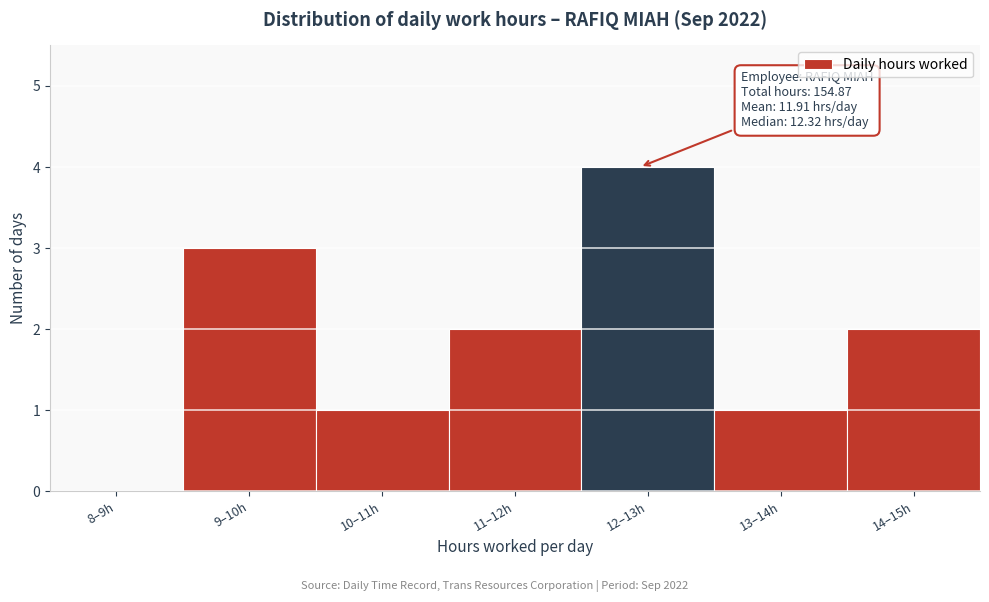

Reading right to left, extract all data points from this chart.

14–15h=2	13–14h=1	12–13h=4	11–12h=2	10–11h=1	9–10h=3	8–9h=0